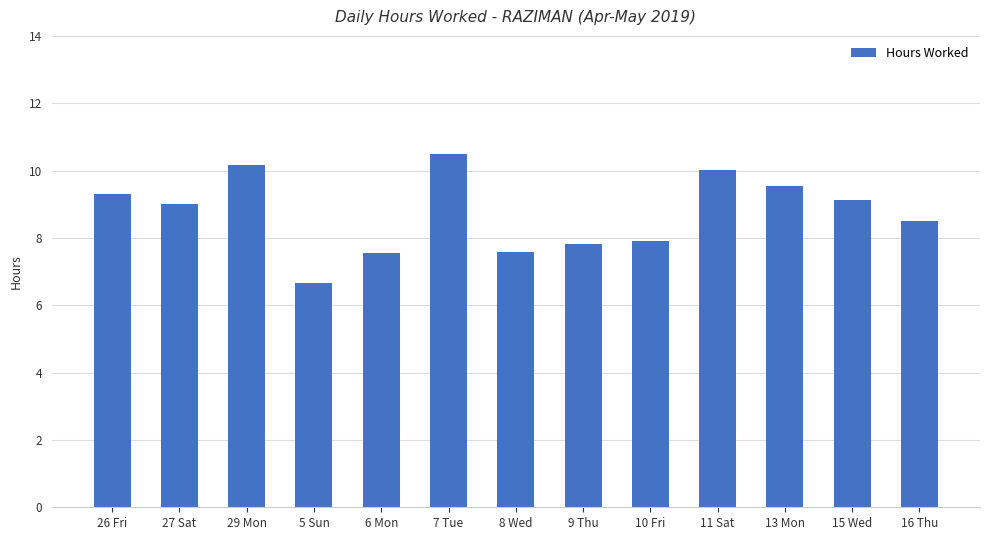

What is the difference between the maximum and minimum values?

3.8